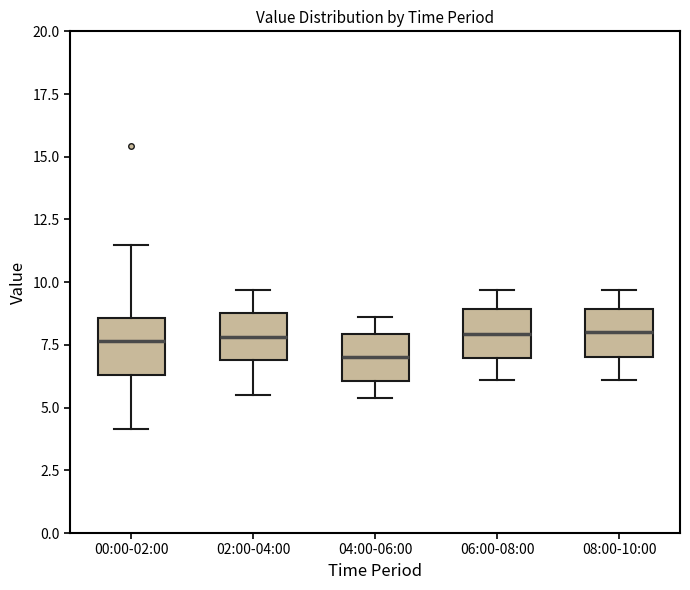

Where is the lower edge of the box for 02:00-04:00 on the y-axis? The values are not printed on the chart, so give them approximately, as read against the axis.

7.0